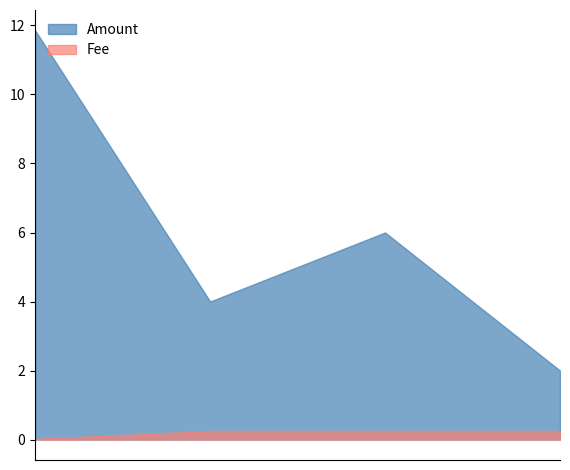

How many lines are shown in the chart?

2